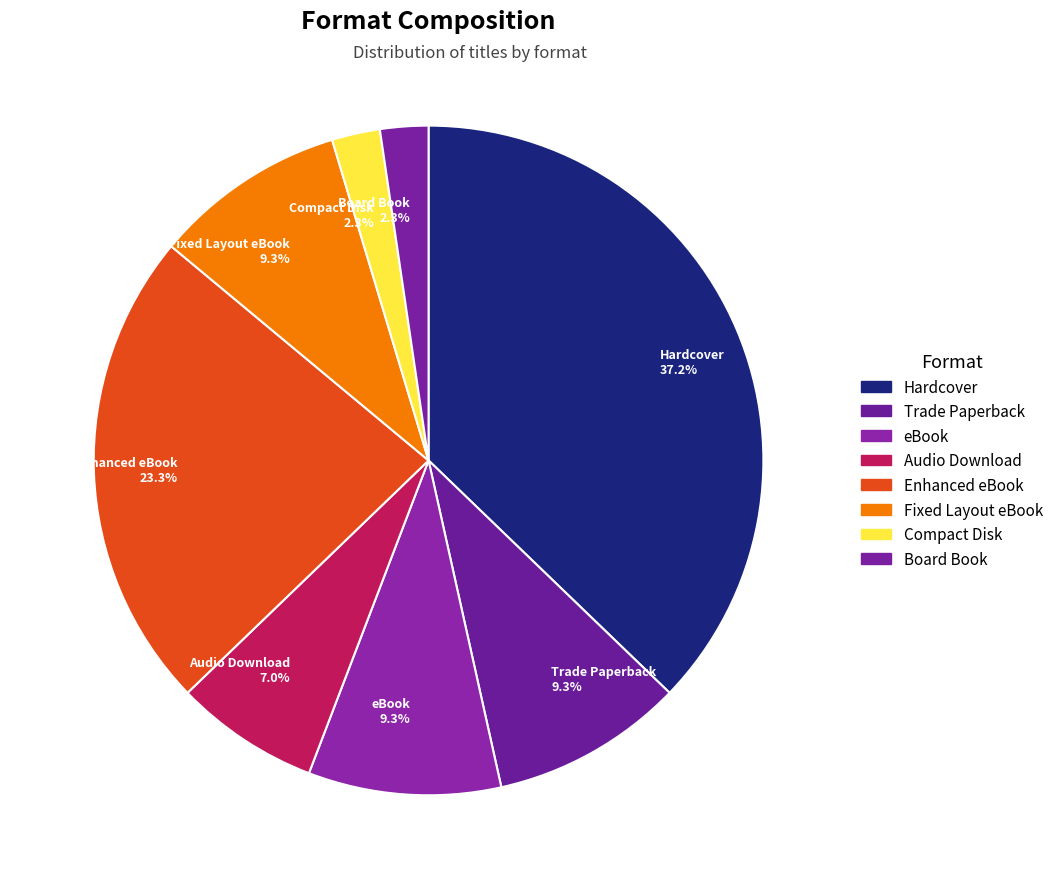

What portion of the pie excludes Fixed Layout eBook?

90.7%